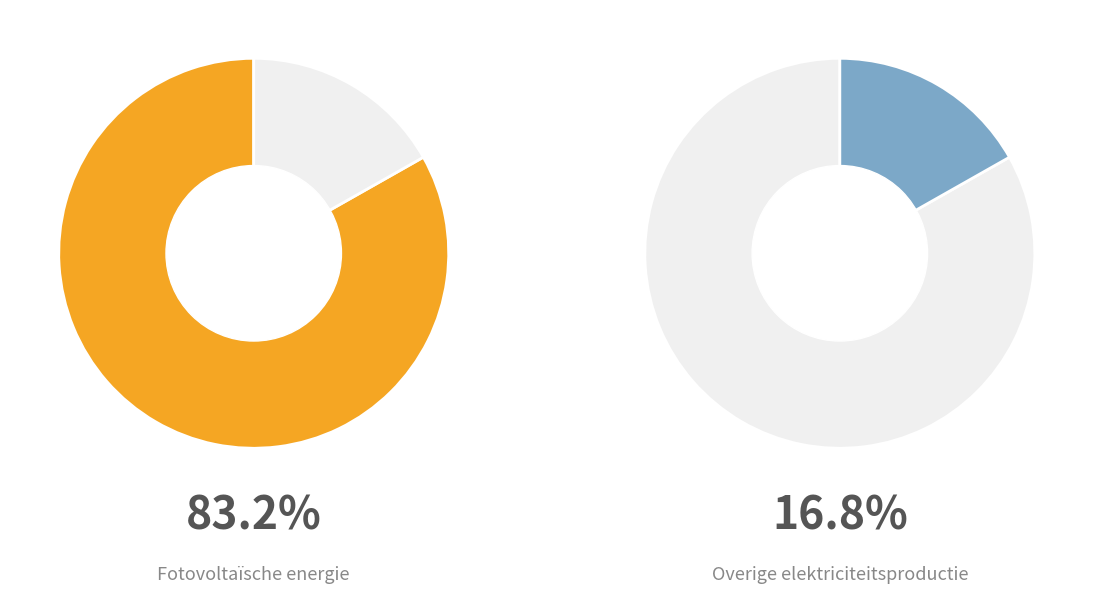

How many segments does this pie chart have?

2